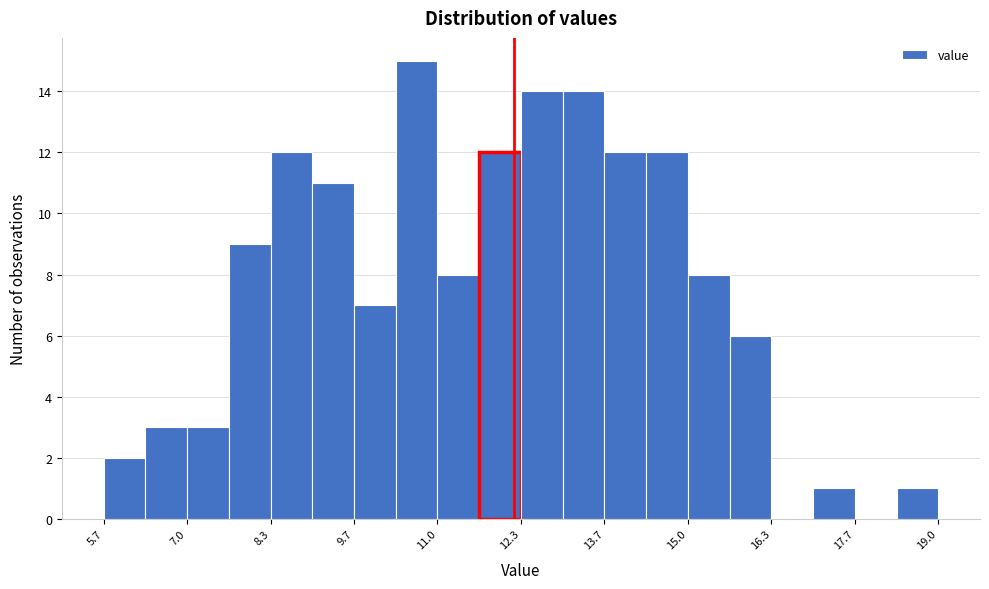

Read against the x-axis, roughly where is the centre of the tallest bar?

10.6